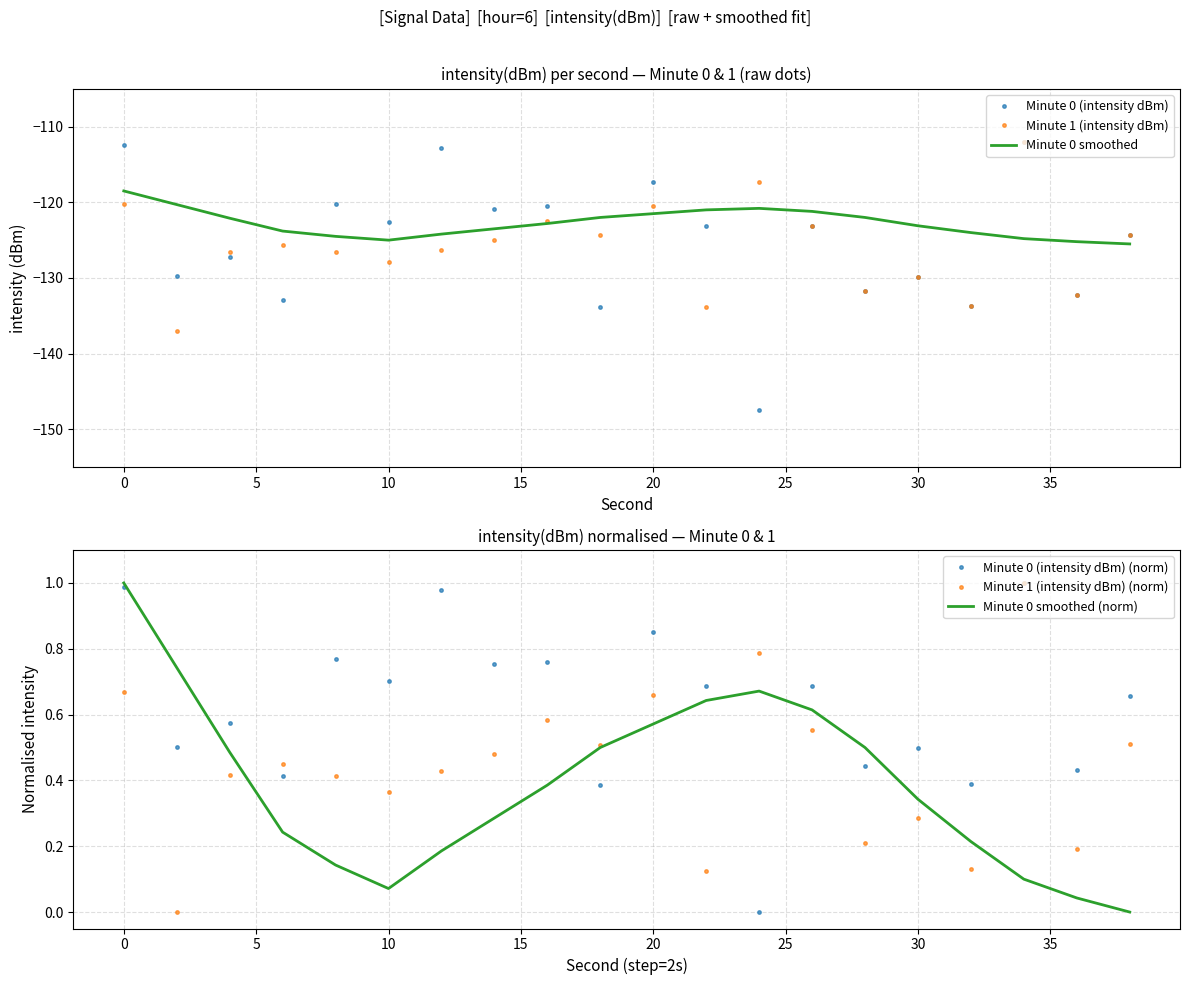

Reading left to right, extract all data points from this chart.

Minute 0 (intensity dBm): -112.5	-129.7	-127.2	-132.9	-120.3	-122.6	-112.8	-120.8	-120.6	-133.9	-117.3	-123.2	-147.5	-123.2	-131.7	-129.8	-133.7	-112.0	-132.2	-124.3
Minute 1 (intensity dBm): -120.3	-136.9	-126.5	-125.7	-126.6	-127.9	-126.3	-125.0	-122.4	-124.3	-120.6	-133.9	-117.3	-123.2	-131.7	-129.8	-133.7	-112.0	-132.2	-124.3
Minute 0 smoothed: -118.5	-120.3	-122.1	-123.8	-124.5	-125.0	-124.2	-123.5	-122.8	-122.0	-121.5	-121.0	-120.8	-121.2	-122.0	-123.1	-124.0	-124.8	-125.2	-125.5
Minute 0 (intensity dBm) (norm): 1.0	0.5	0.6	0.4	0.8	0.7	1.0	0.8	0.8	0.4	0.9	0.7	0.0	0.7	0.4	0.5	0.4	1.0	0.4	0.7
Minute 1 (intensity dBm) (norm): 0.7	0.0	0.4	0.5	0.4	0.4	0.4	0.5	0.6	0.5	0.7	0.1	0.8	0.6	0.2	0.3	0.1	1.0	0.2	0.5
Minute 0 smoothed (norm): 1.0	0.7	0.5	0.2	0.1	0.1	0.2	0.3	0.4	0.5	0.6	0.6	0.7	0.6	0.5	0.3	0.2	0.1	0.0	0.0